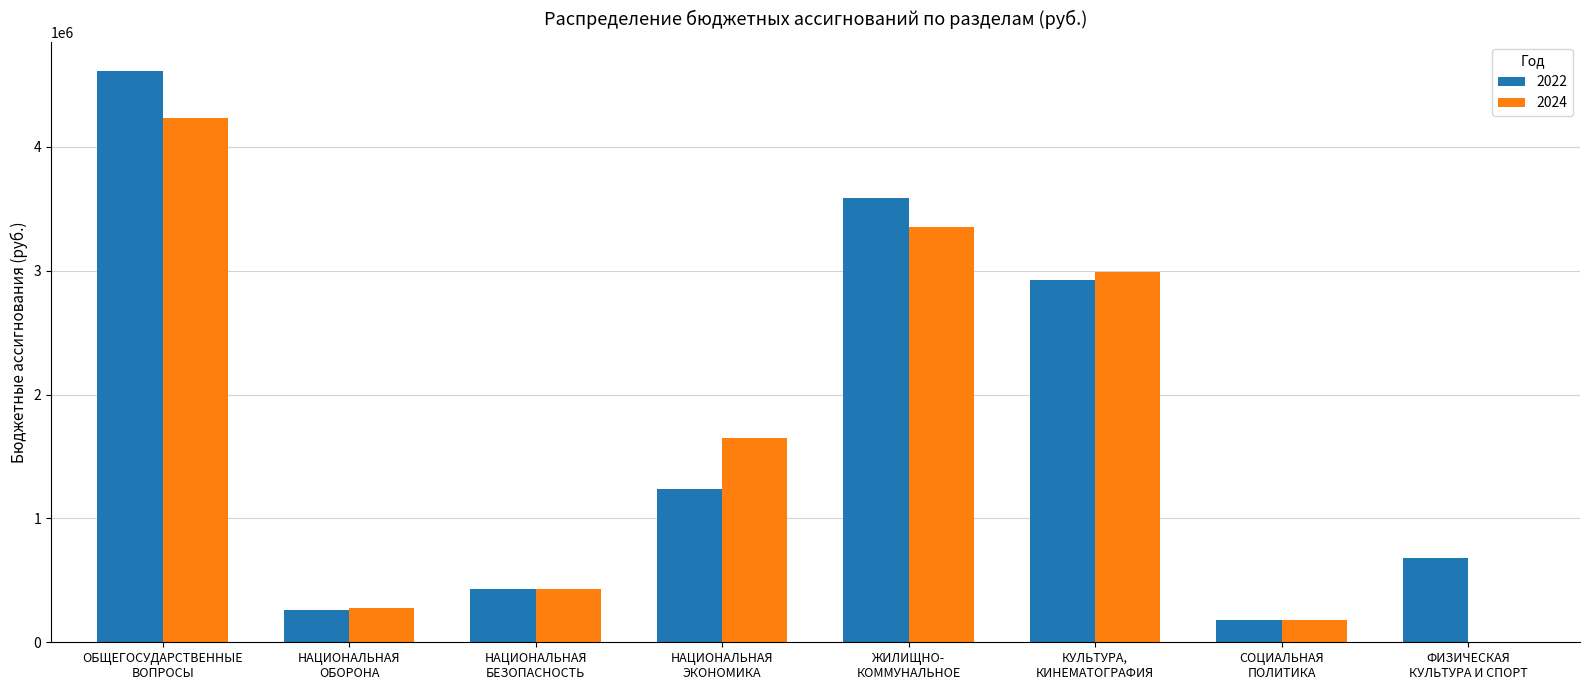

How many data points does each series have?

8